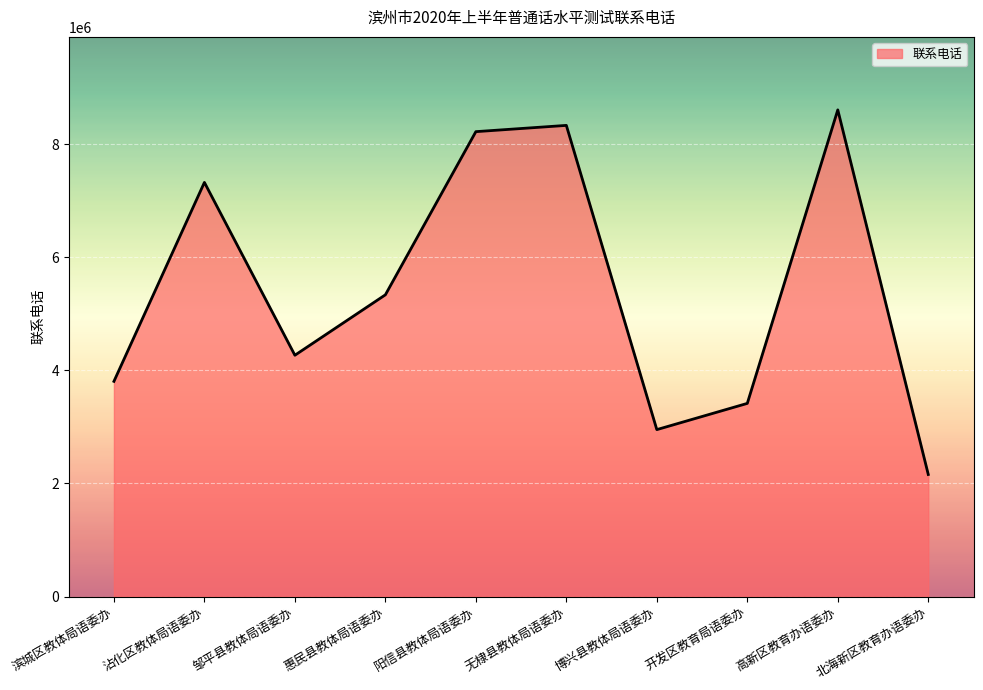

What is the difference between the maximum and minimum values?

6449236